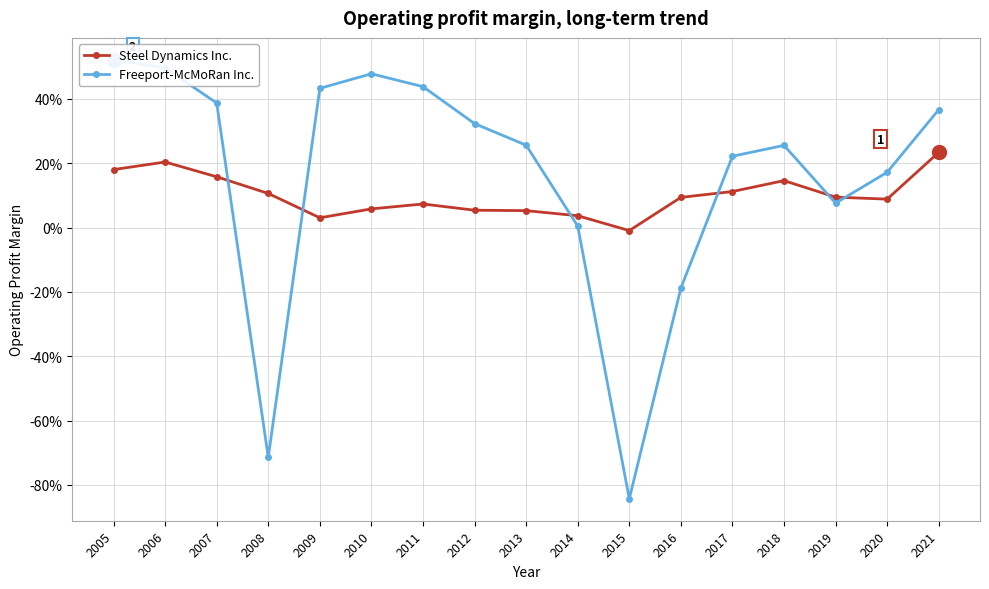

In Steel Dynamics Inc., how many points are higher than both neighbors (excluding endpoints)?

3